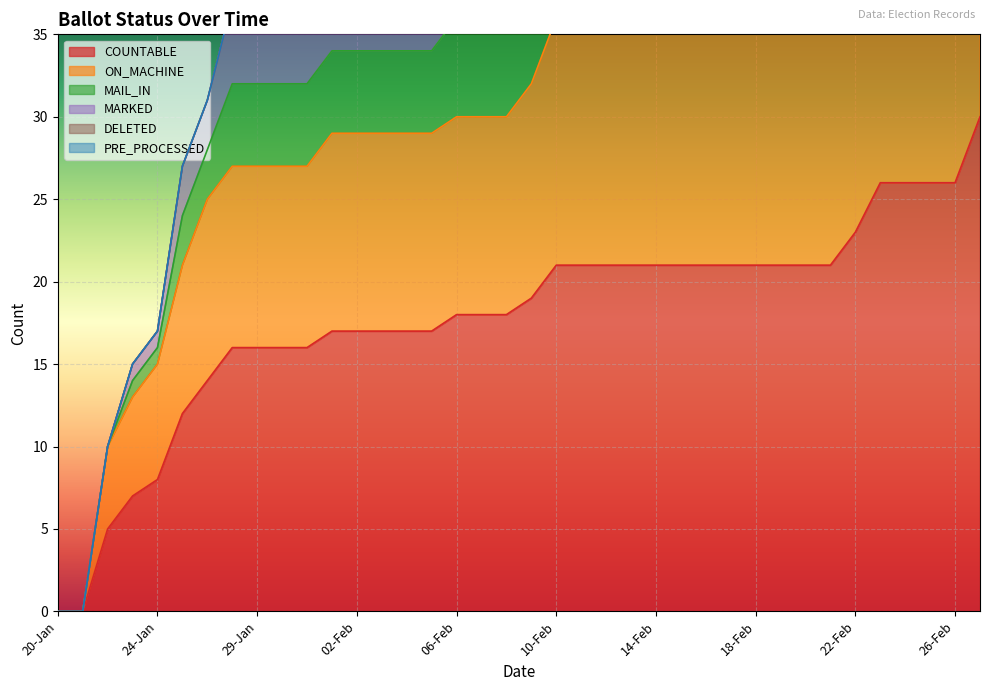

List the labels in order of ON_MACHINE value, largest first.

27-Feb, 23-Feb, 24-Feb, 25-Feb, 26-Feb, 22-Feb, 10-Feb, 11-Feb, 12-Feb, 13-Feb, 14-Feb, 15-Feb, 16-Feb, 17-Feb, 18-Feb, 19-Feb, 20-Feb, 21-Feb, 09-Feb, 06-Feb, 07-Feb, 08-Feb, 01-Feb, 02-Feb, 03-Feb, 04-Feb, 05-Feb, 27-Jan, 29-Jan, 30-Jan, 31-Jan, 26-Jan, 25-Jan, 24-Jan, 23-Jan, 22-Jan, 20-Jan, 21-Jan